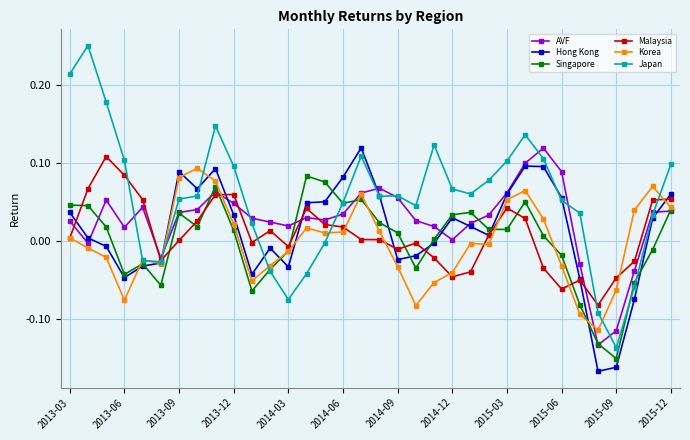

True or false: Hong Kong has more than 0 interior local peaks.

True